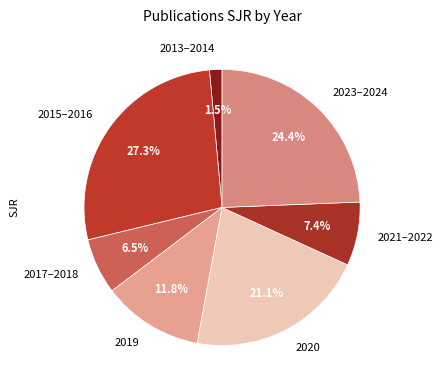

What is the ratio of the value at 2015–2016 to the value at 2021–2022?

3.7